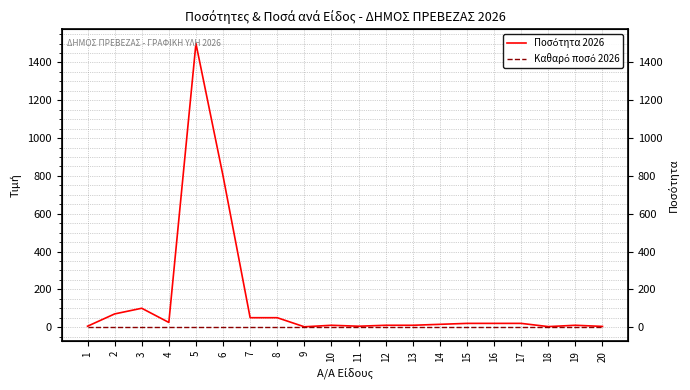

Reading left to right, what are all the values shown in this chart?

Ποσότητα 2026: 5	70	100	25	1500	800	50	50	2	10	5	10	10	15	20	20	20	3	10	4
Καθαρό ποσό 2026: 0	0	0	0	0	0	0	0	0	0	0	0	0	0	0	0	0	0	0	0